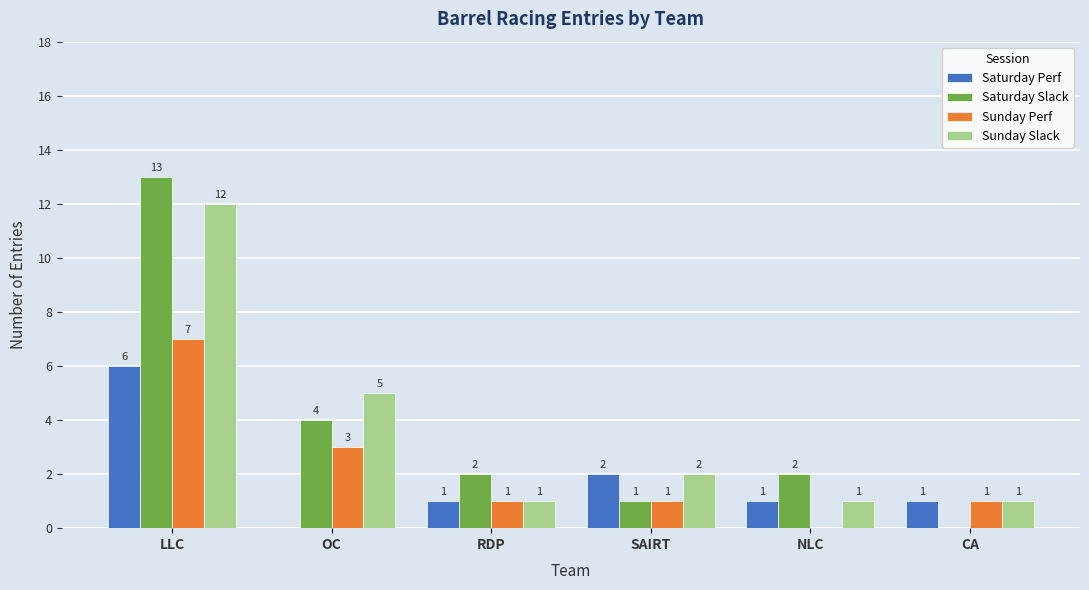

What is the total value across all series at OC?

12